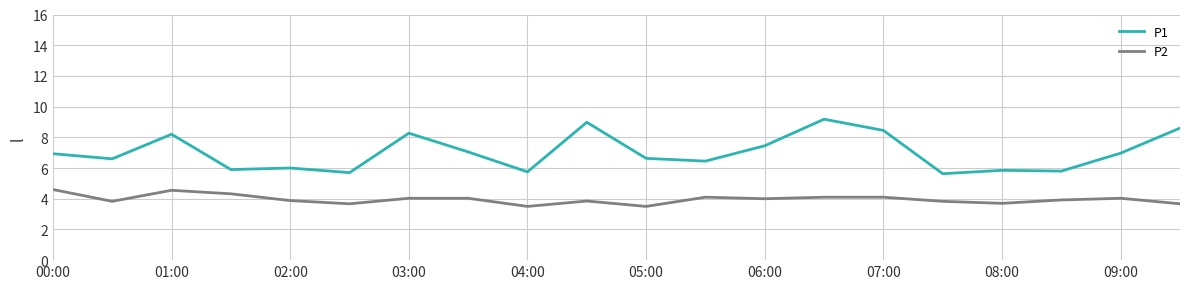

True or false: P1 and P2 cross at least once.

False